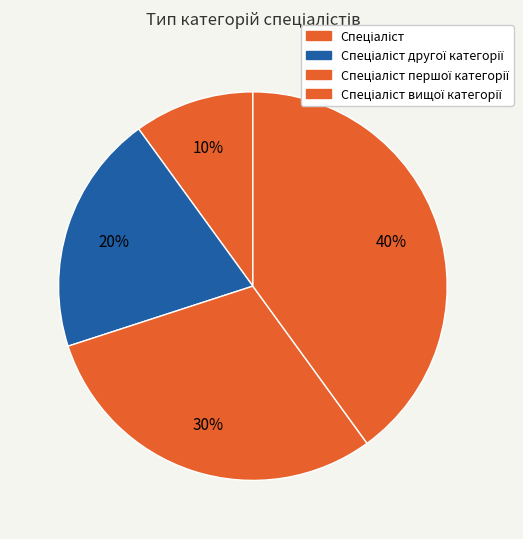

Does any single category account for the majority?

No